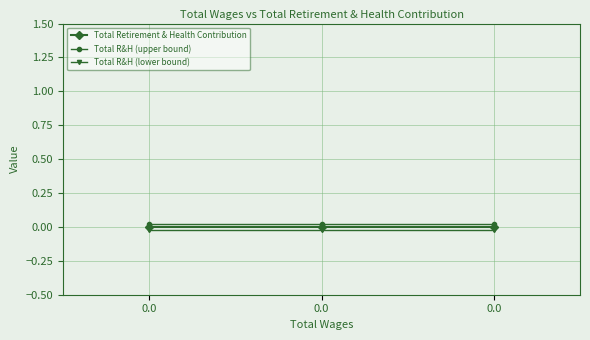

Count the number of data series in this chart.

3